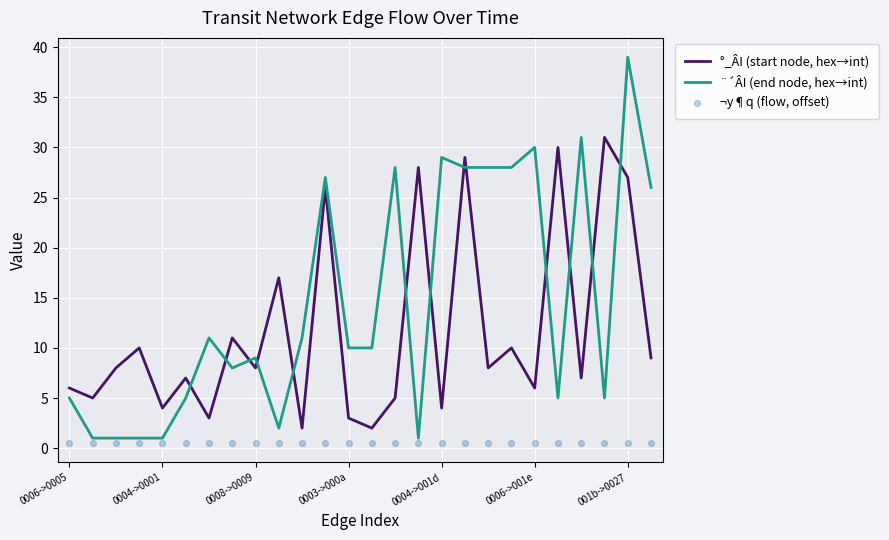

True or false: ¨´ÂI (end node, hex→int) has a value of 39 at 001b->0027.

True